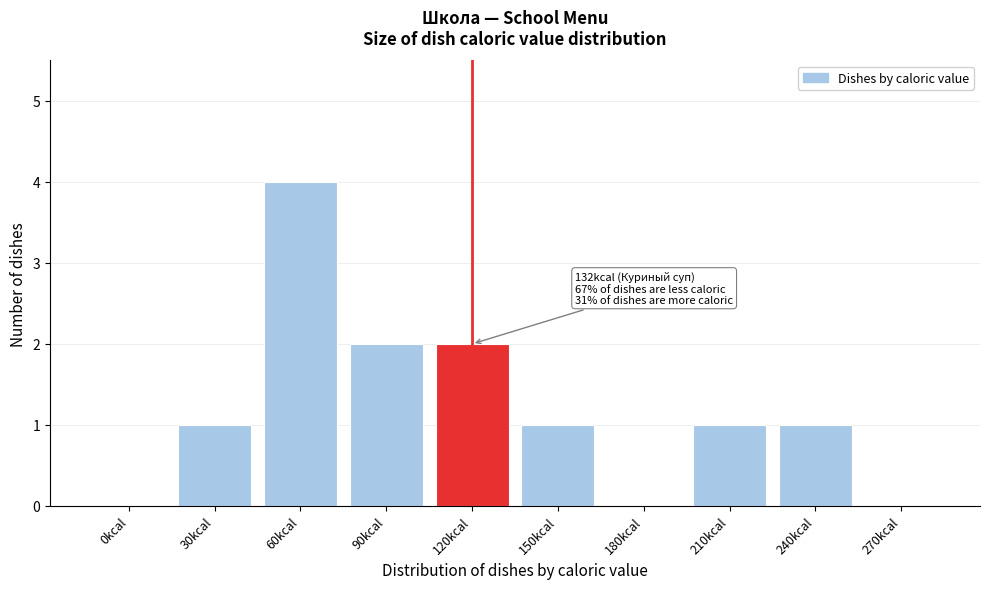

Reading left to right, extract all data points from this chart.

0kcal=0	30kcal=1	60kcal=4	90kcal=2	120kcal=2	150kcal=1	180kcal=0	210kcal=1	240kcal=1	270kcal=0